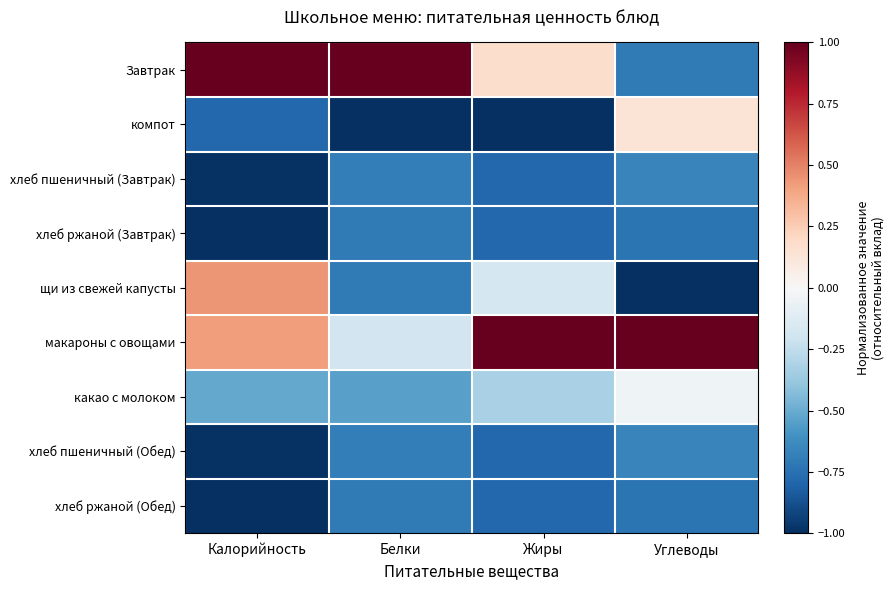

Which series has the largest total across all categories?

макароны с овощами